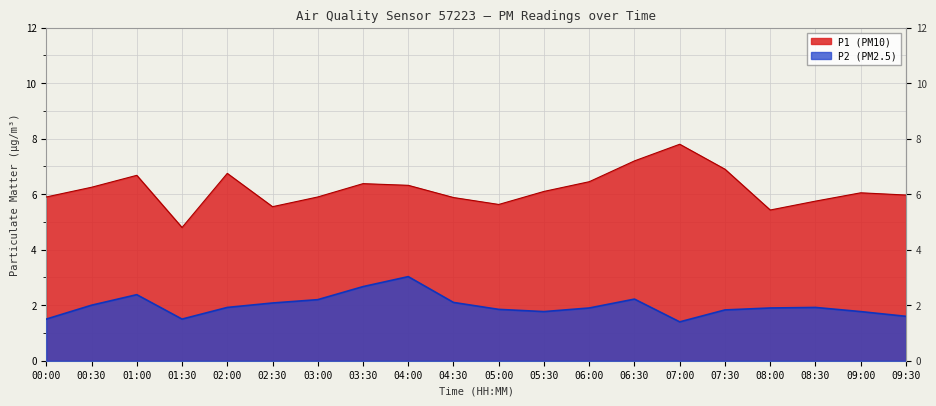

The value of P2 at 05:00 is 2.5. True or false?

False